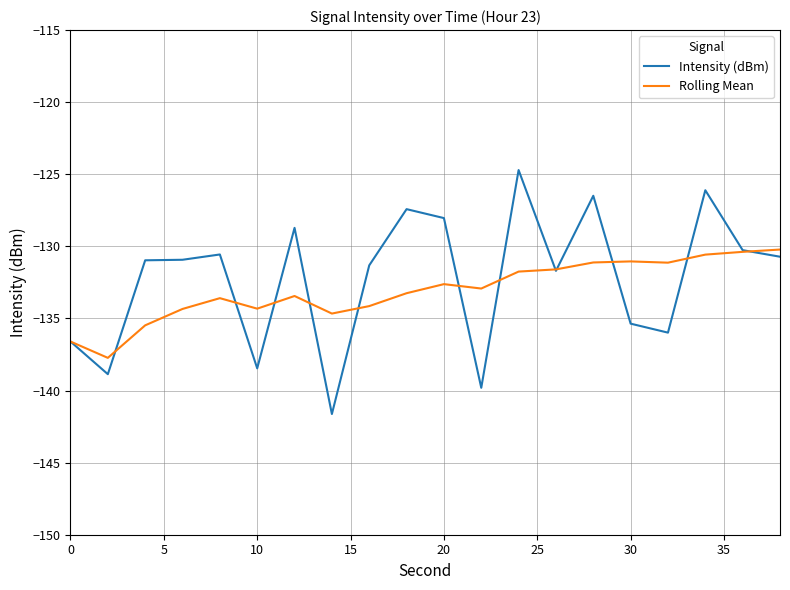

Which series has the widest spread of values?

Intensity (dBm)